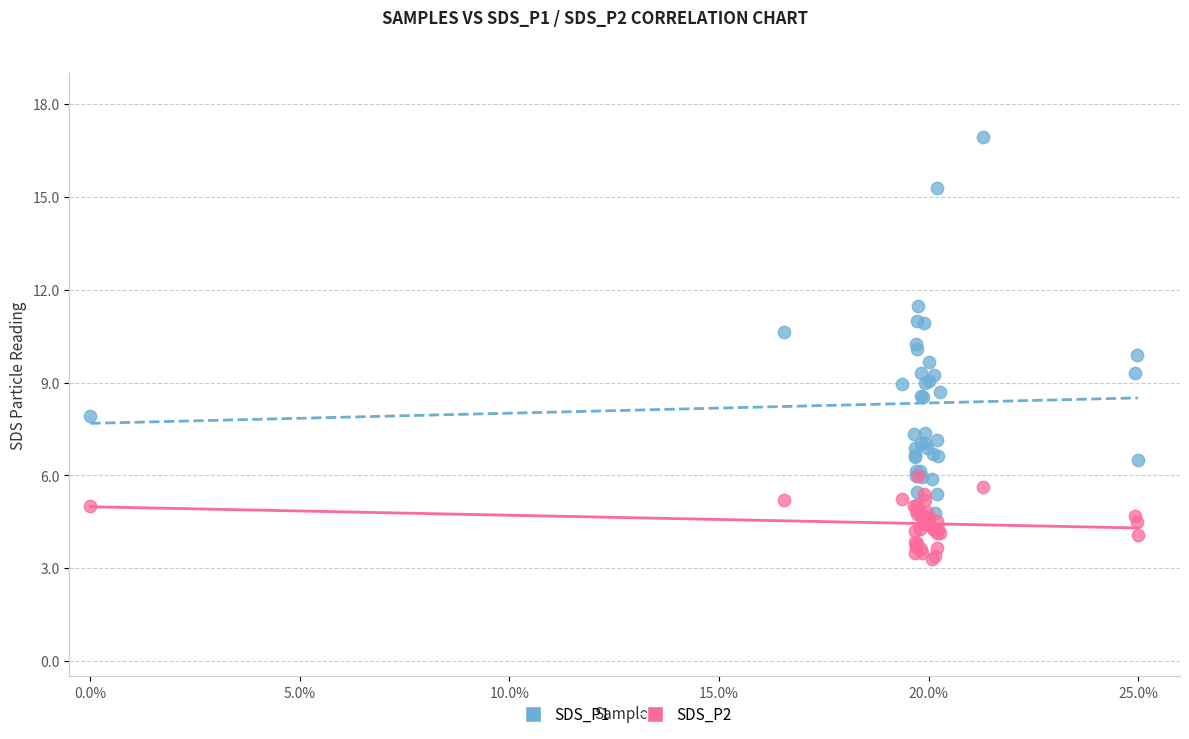

Which series has the widest spread of Y values?

SDS_P1